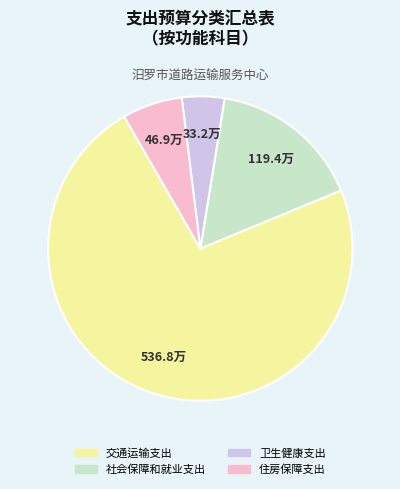

The 交通运输支出 slice represents 73% of the pie. True or false?

True